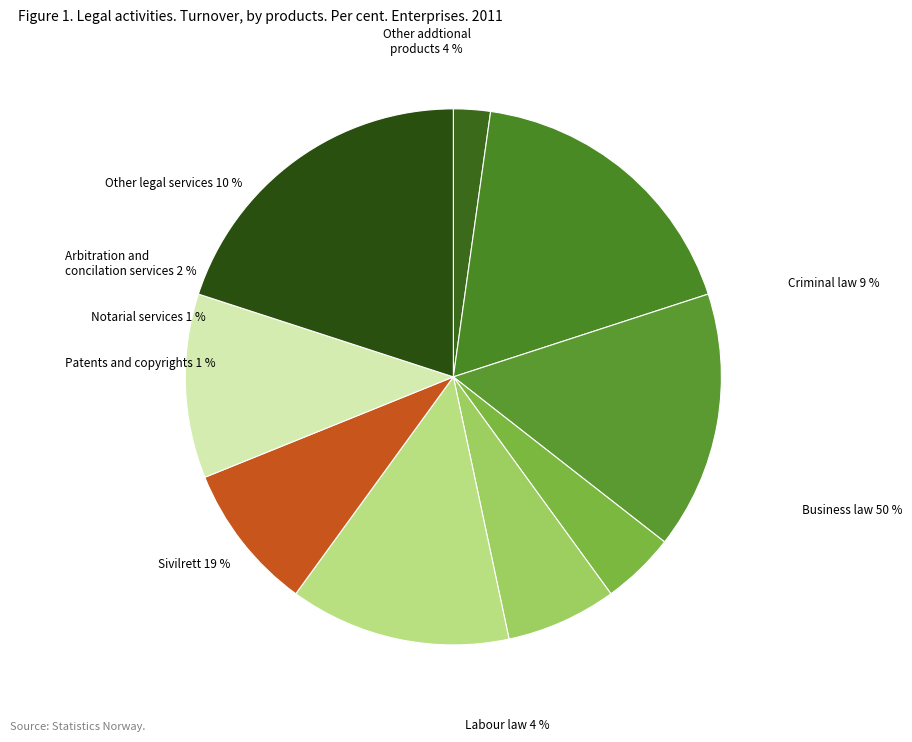

Does any single category account for the majority?

No